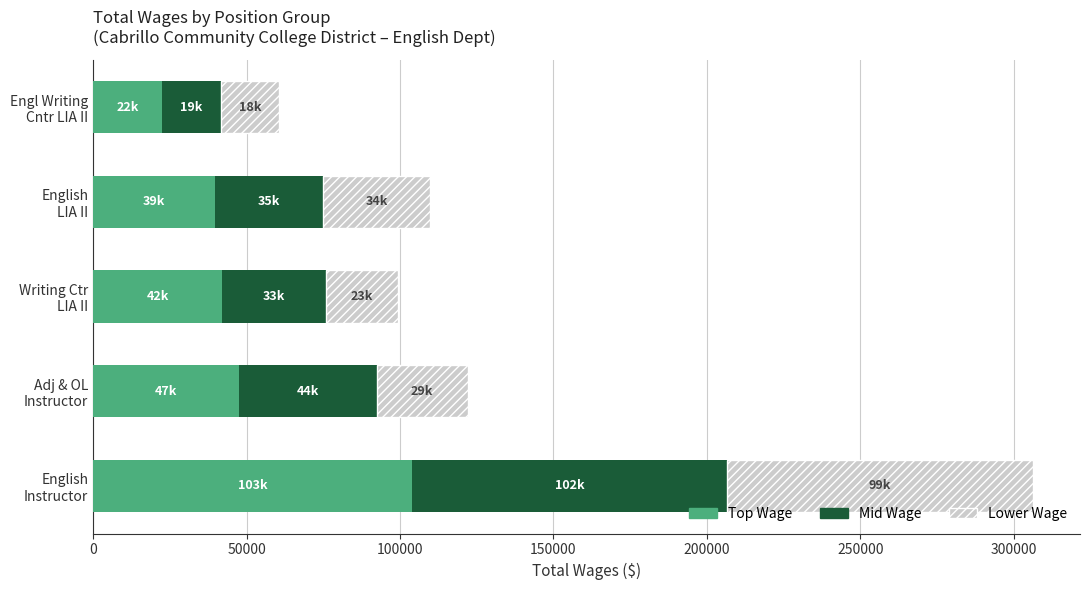

What is the maximum value for Top Wage?

103976